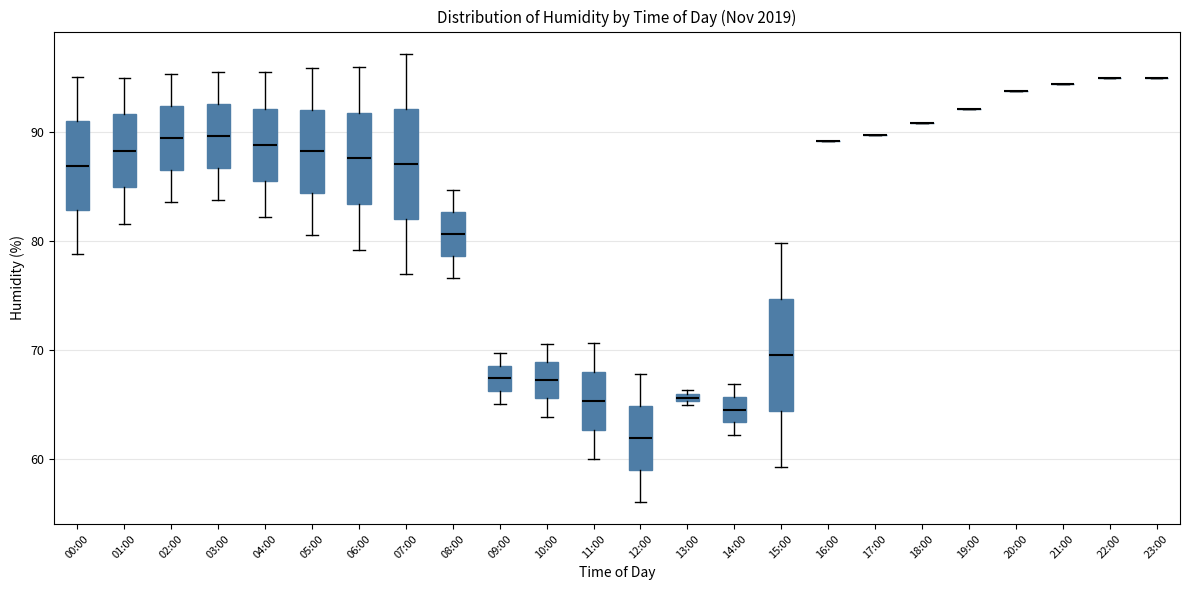

Where does the median line of the box for 01:00 sit on the y-axis? The values are not printed on the chart, so give them approximately, as read against the axis.

88